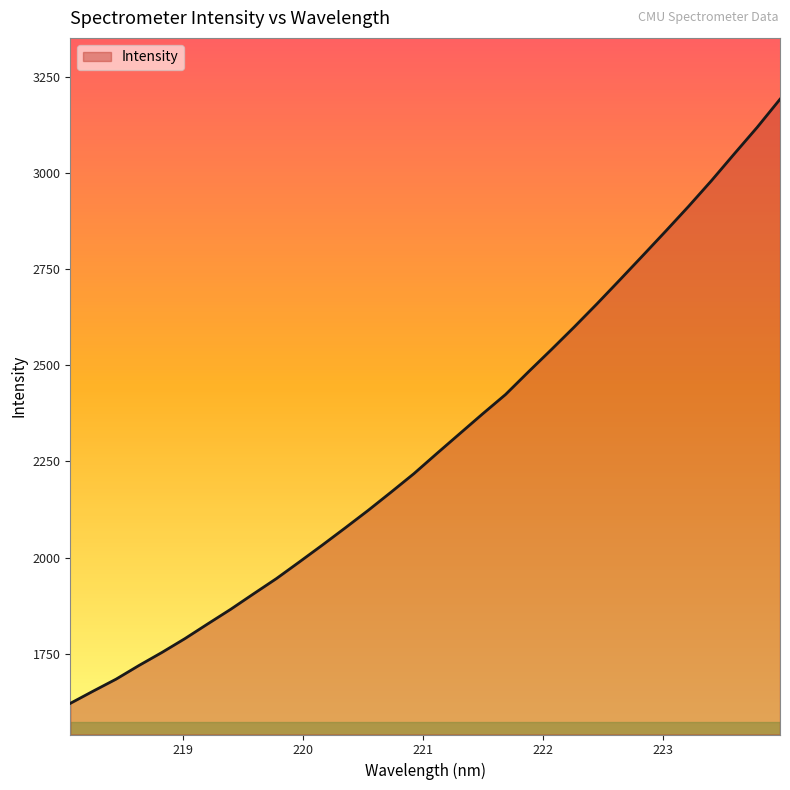

How many lines are shown in the chart?

1